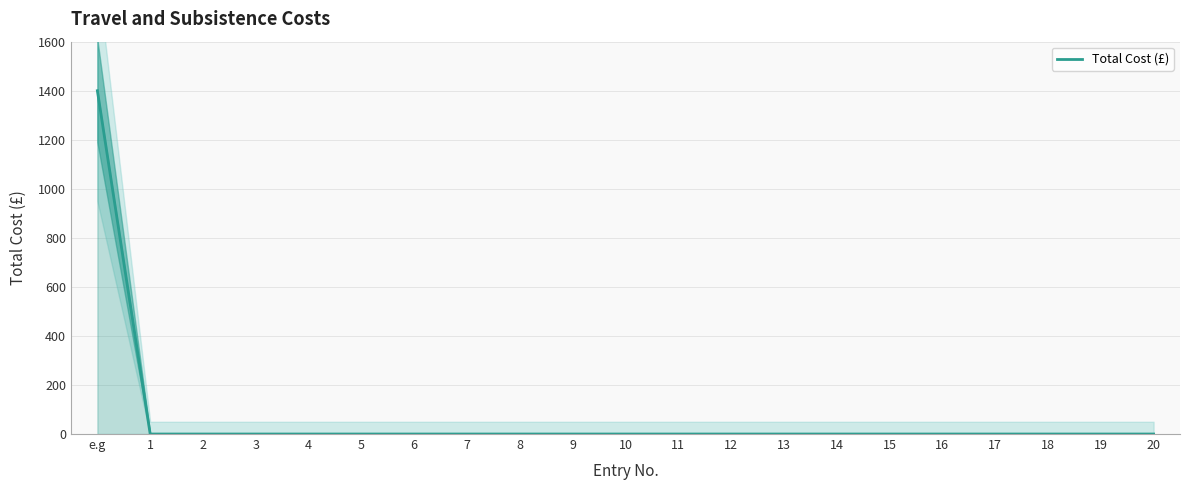

List the labels in order of value, largest first.

e.g, 1, 2, 3, 4, 5, 6, 7, 8, 9, 10, 11, 12, 13, 14, 15, 16, 17, 18, 19, 20